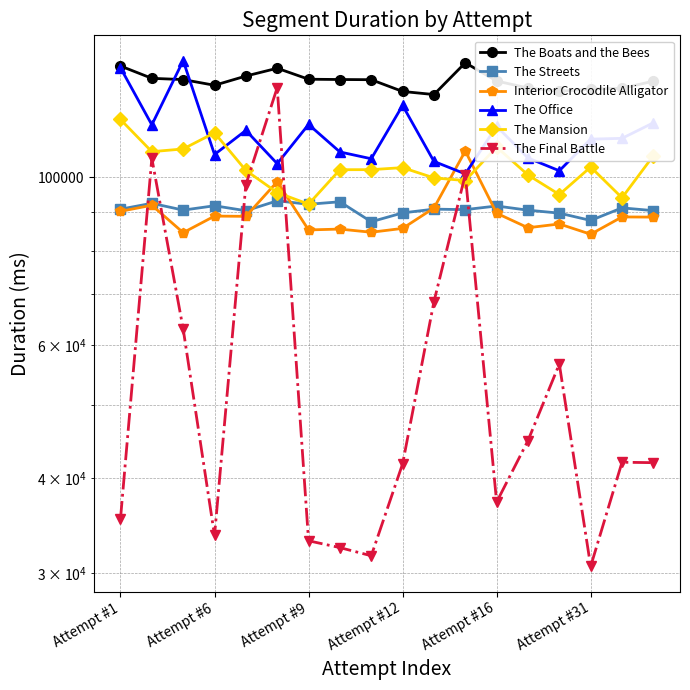

Reading right to left, what are all the values shown in this chart?

The Boats and the Bees: 133987	131102	130829	129920	131228	134038	141702	128634	129852	134584	134659	134774	139359	136087	132315	134635	135145	140313
The Streets: 90345	91110	87689	89666	90472	91631	90625	90762	89723	87344	92815	92114	93091	90320	91699	90490	92390	90747
Interior Crocodile Alligator: 88586	88632	84084	86757	85762	89638	108323	91069	85592	84593	85414	85194	98666	88791	88858	84489	91837	90163
The Office: 118027	112583	112310	102003	106044	116800	101033	104950	124441	105803	108011	117439	104229	115334	107180	142628	117312	139543
The Mansion: 106765	93953	103174	94884	100707	109633	99007	99815	102981	102351	102329	92148	95453	102104	114494	109009	108104	119235
The Final Battle: 41954	42008	30598	56635	44865	37211	100829	68481	41802	31602	32396	33076	131360	97793	33620	63004	105939	35368